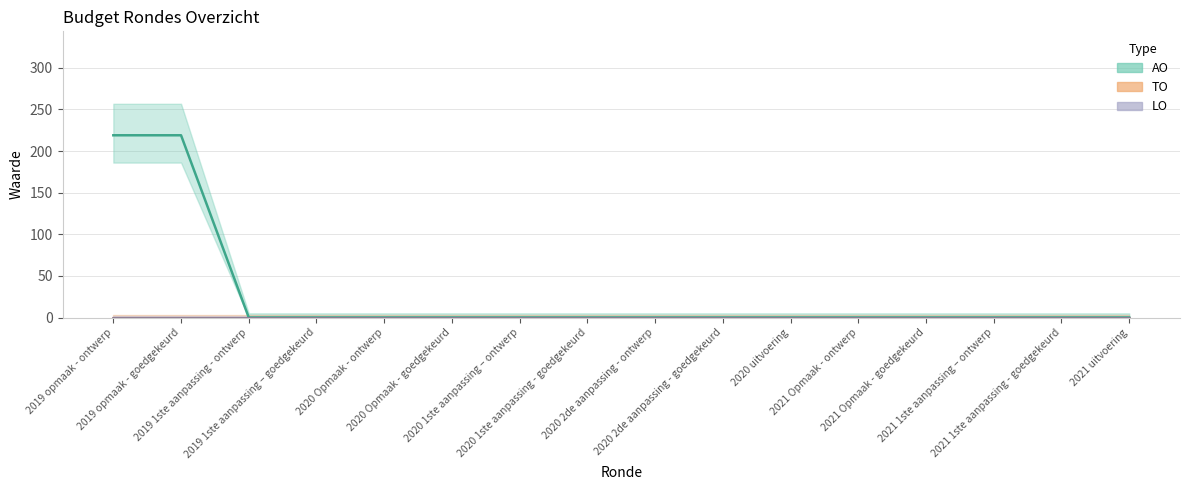

Reading left to right, what are all the values shown in this chart?

AO: 219	219	0	0	0	0	0	0	0	0	0	0	0	0	0	0
TO: 0	0	0	0	0	0	0	0	0	0	0	0	0	0	0	0
LO: 0	0	0	0	0	0	0	0	0	0	0	0	0	0	0	0